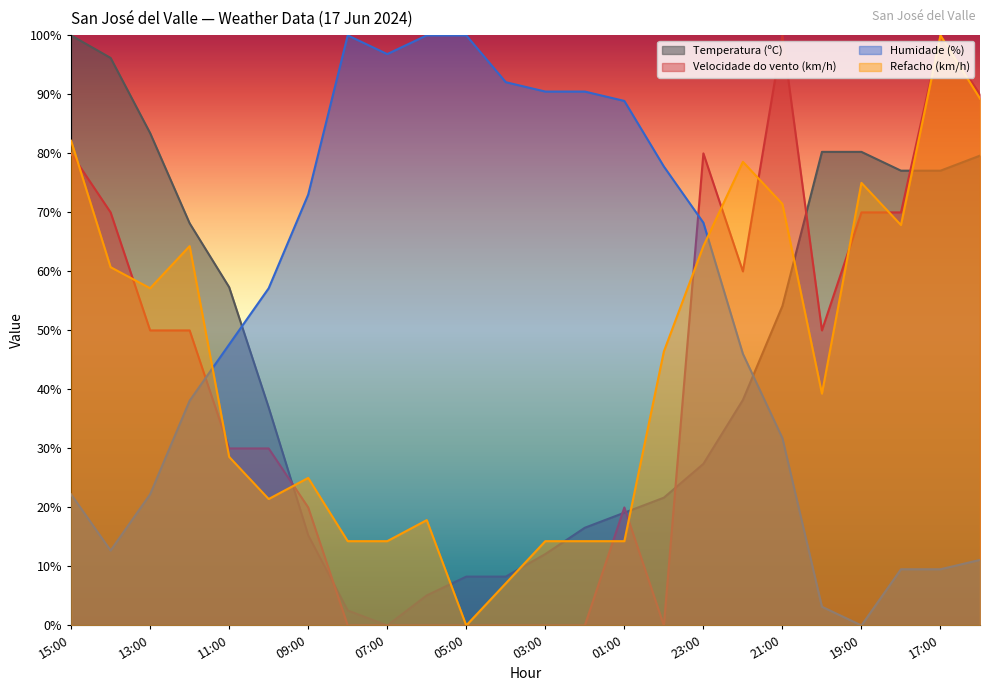

In Refacho (km/h), how many points are higher than both neighbors (excluding endpoints)?

6